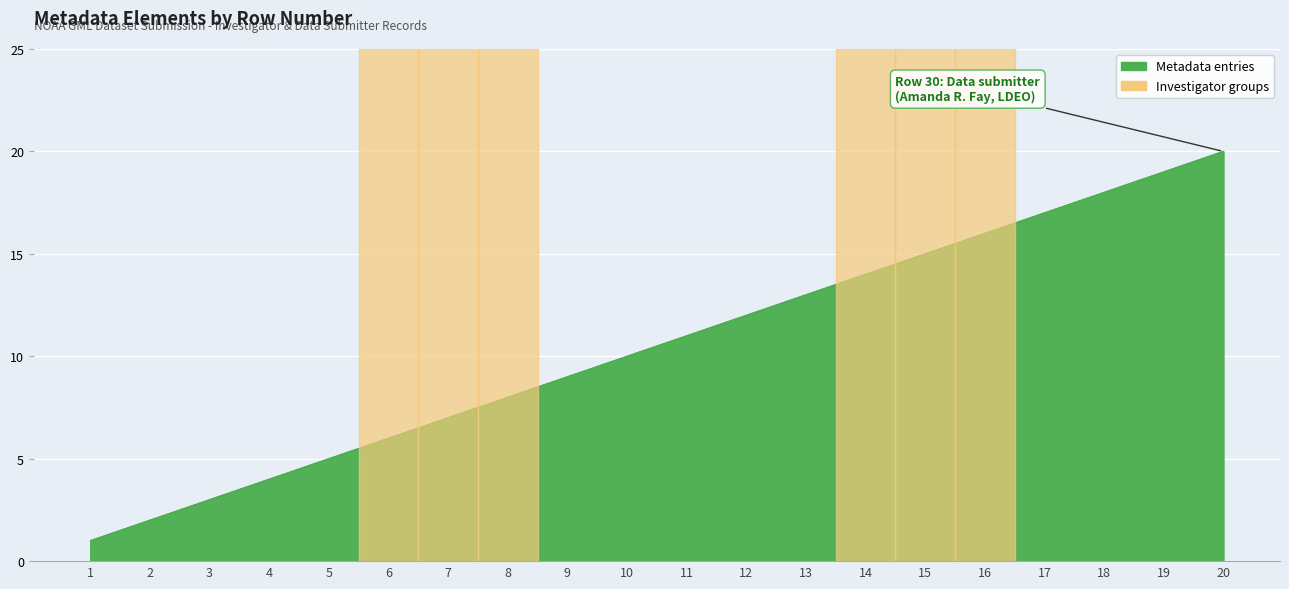

The value at 18 is 18. True or false?

True